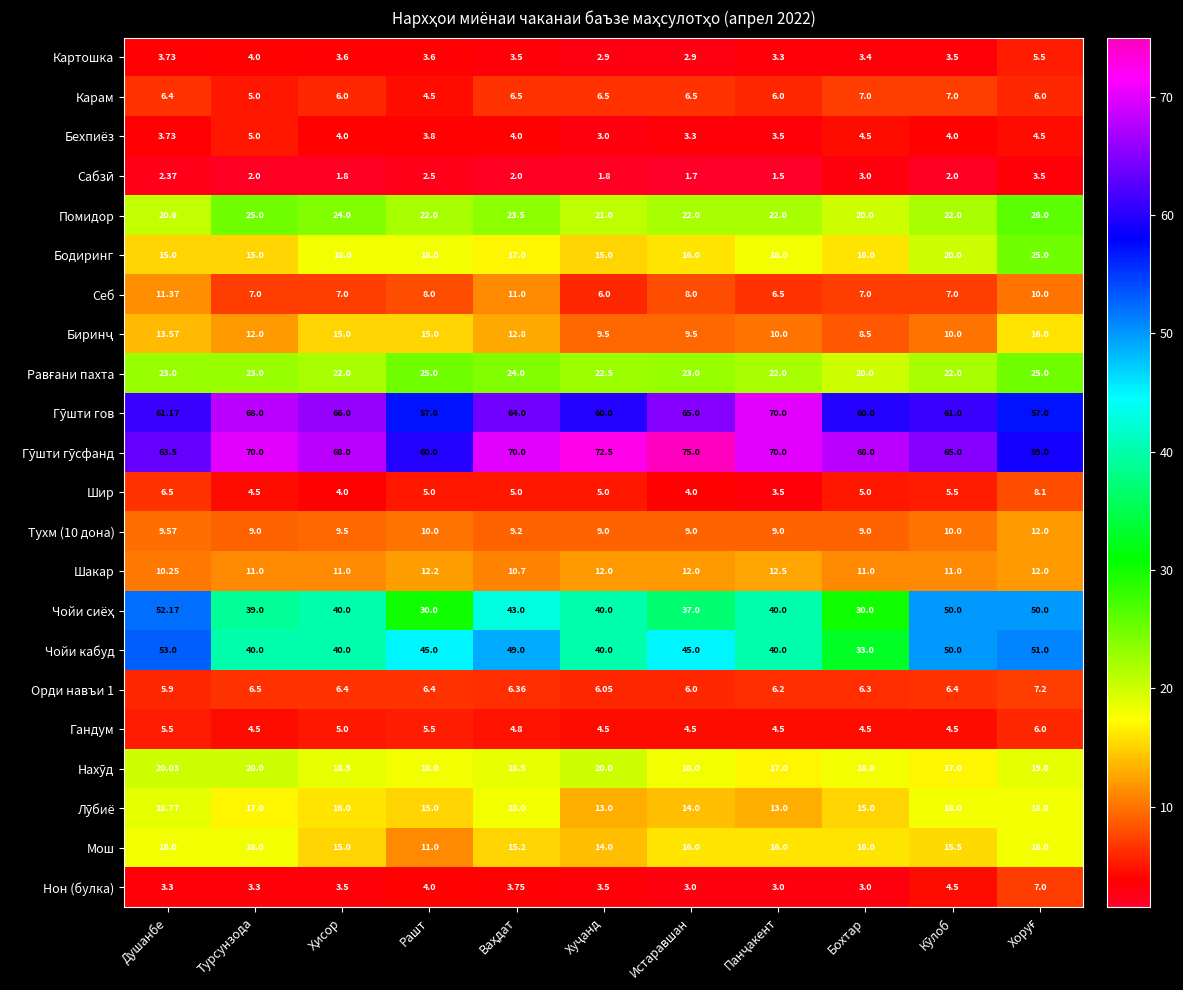

At which label is Карам closest to 5?

Турсунзода